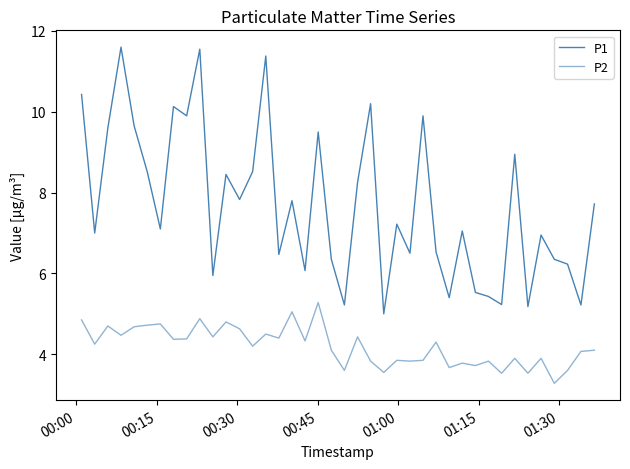

What is the greatest value displayed?

11.6